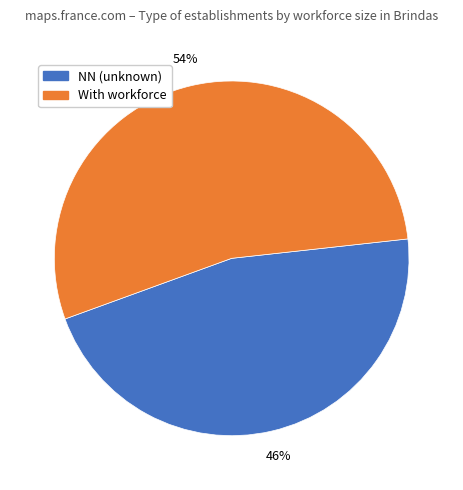

Does any single category account for the majority?

Yes